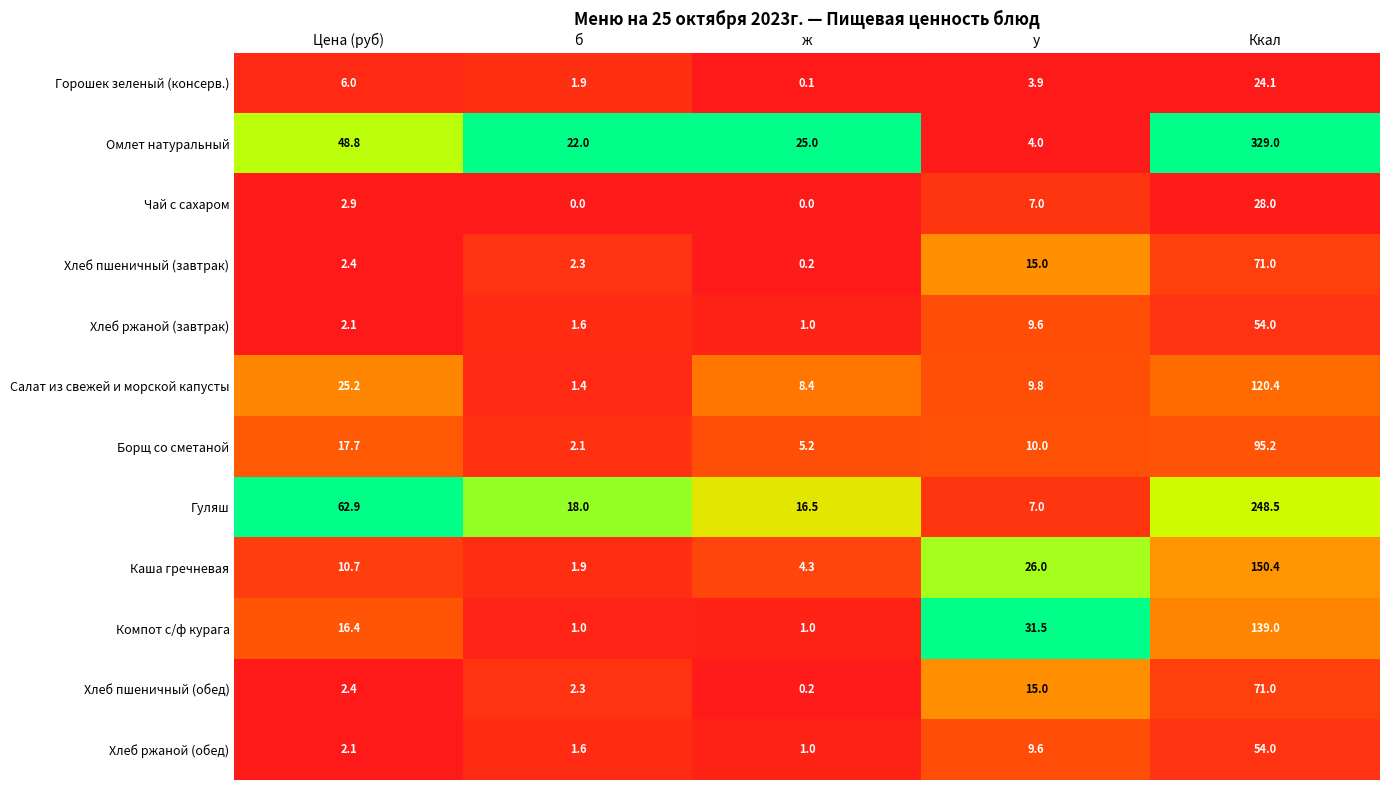

Which series has the largest total across all categories?

Омлет натуральный